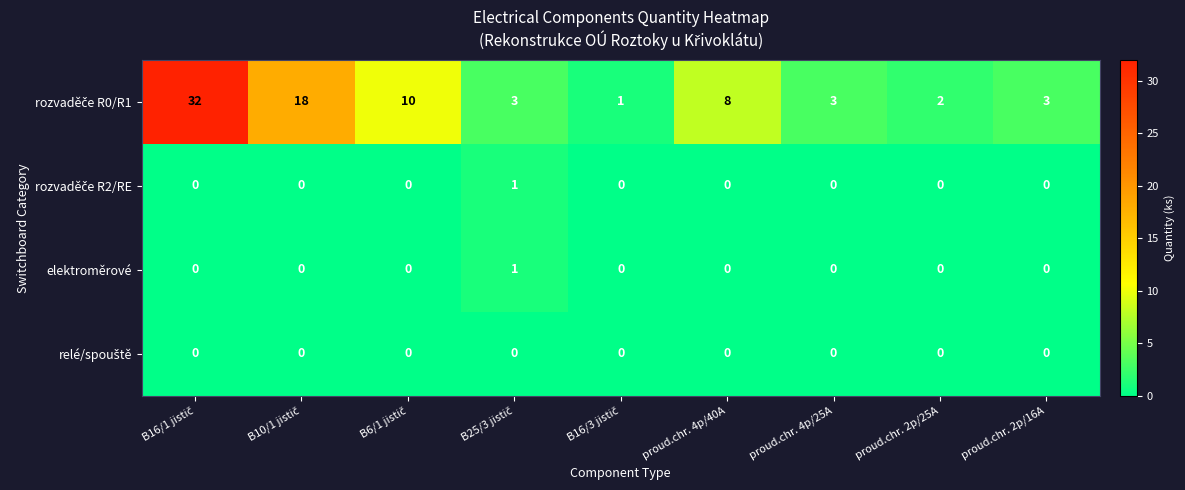

What is the greatest value displayed?

32